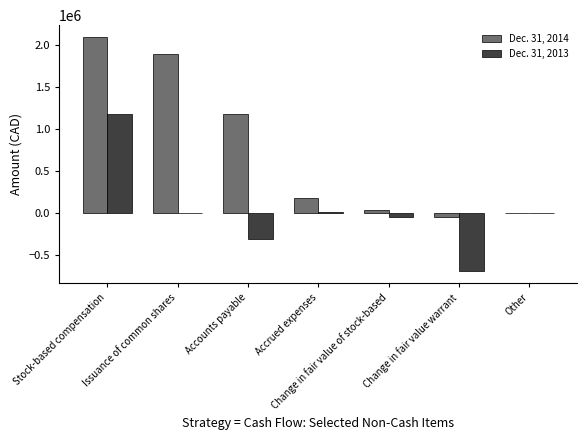

Which series has the largest range (max minus min)?

Dec. 31, 2014